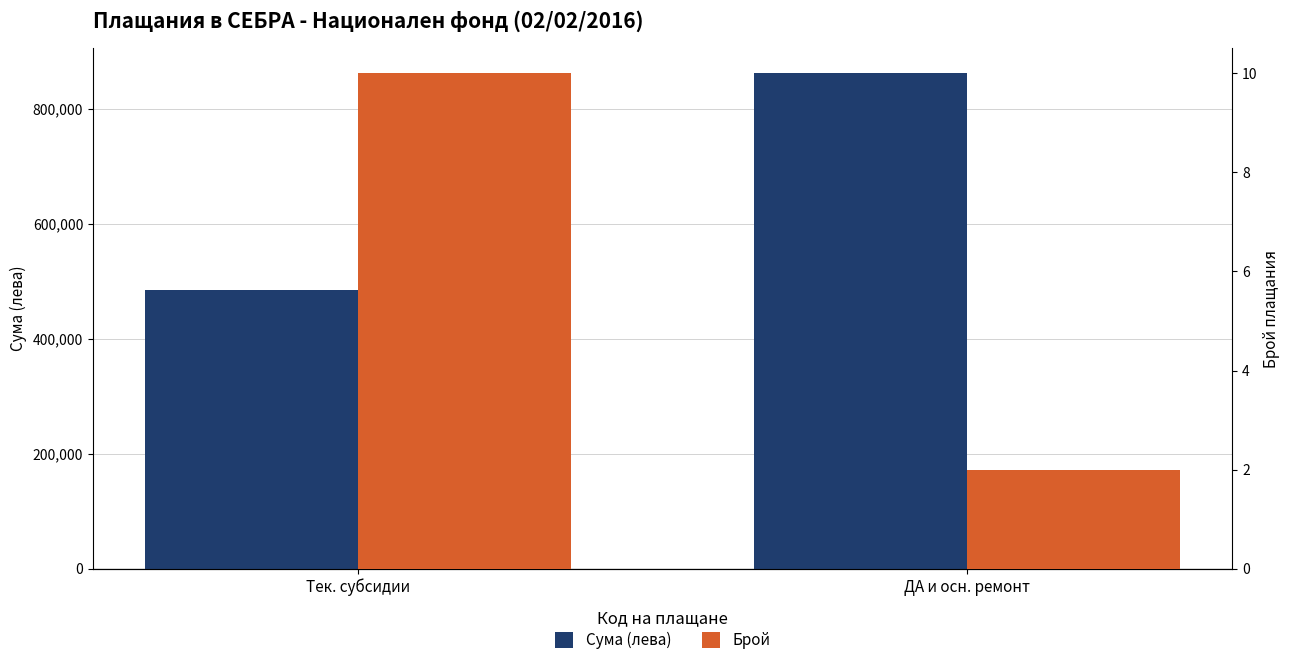

How many bars are there in total?

4